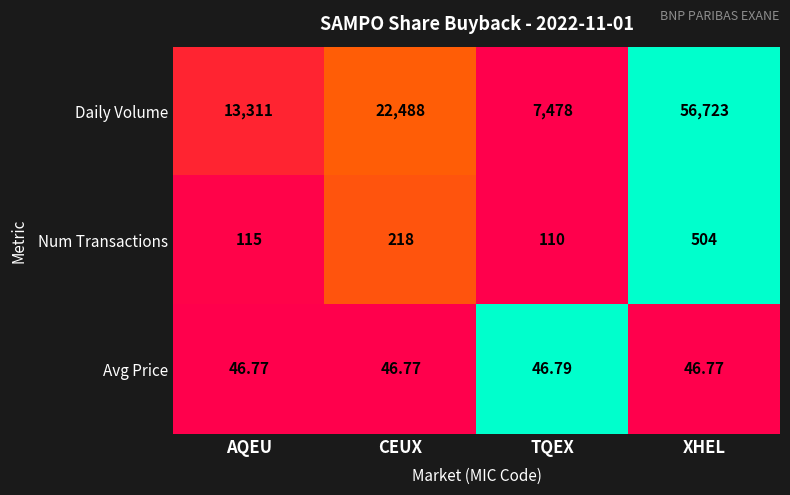

Rank the series by their maximum value, from highest to lowest.

Daily Volume, Num Transactions, Avg Price